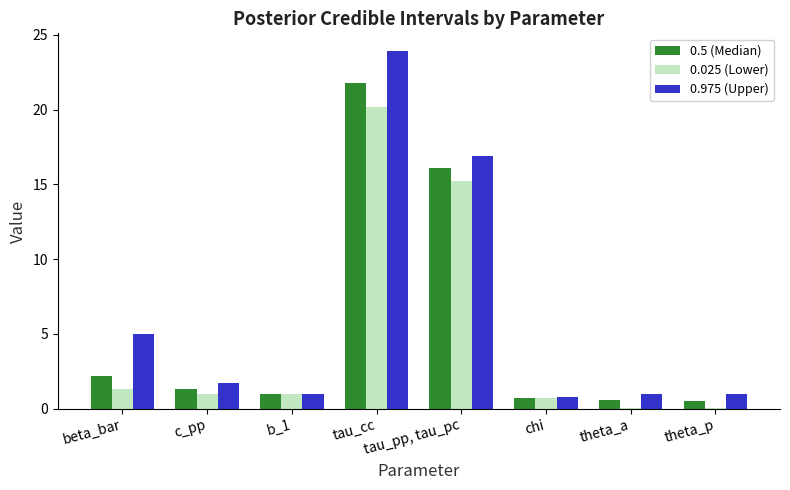

The 0.975 (Upper) series shows 26.4 at tau_pp, tau_pc. True or false?

False